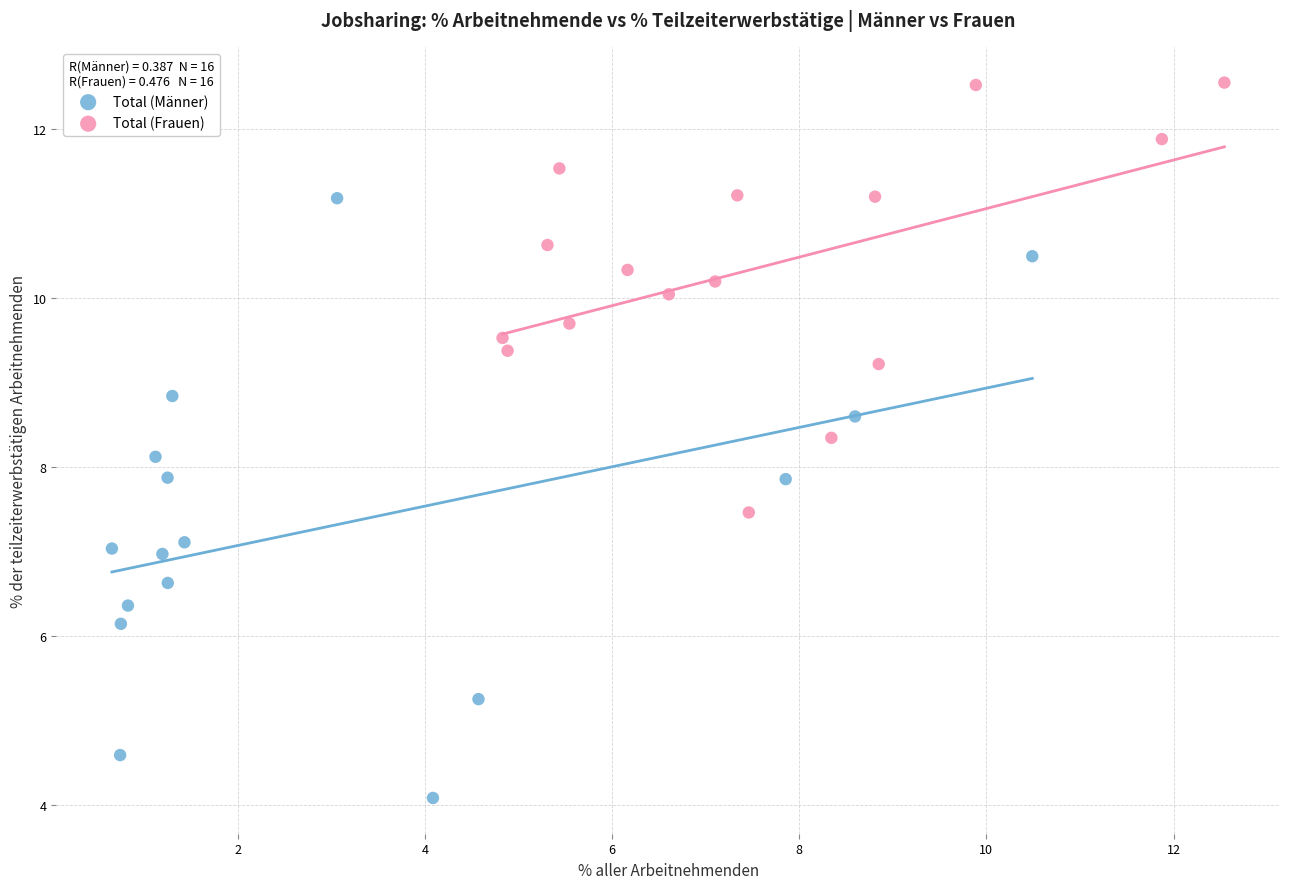

What are all the series names shown in the legend?

Total (Männer), Total (Frauen)